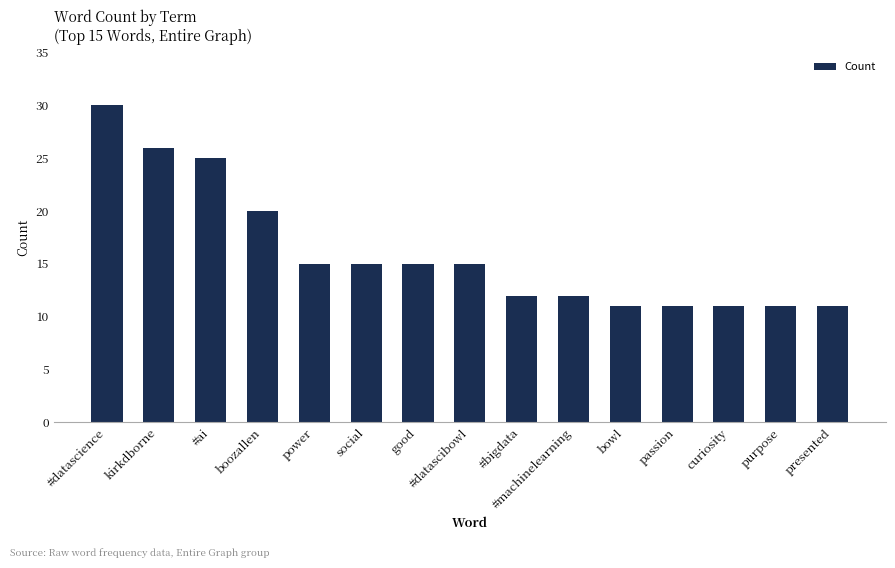

Reading left to right, list all the values displayed in this chart.

#datascience=30	kirkdborne=26	#ai=25	boozallen=20	power=15	social=15	good=15	#datascibowl=15	#bigdata=12	#machinelearning=12	bowl=11	passion=11	curiosity=11	purpose=11	presented=11